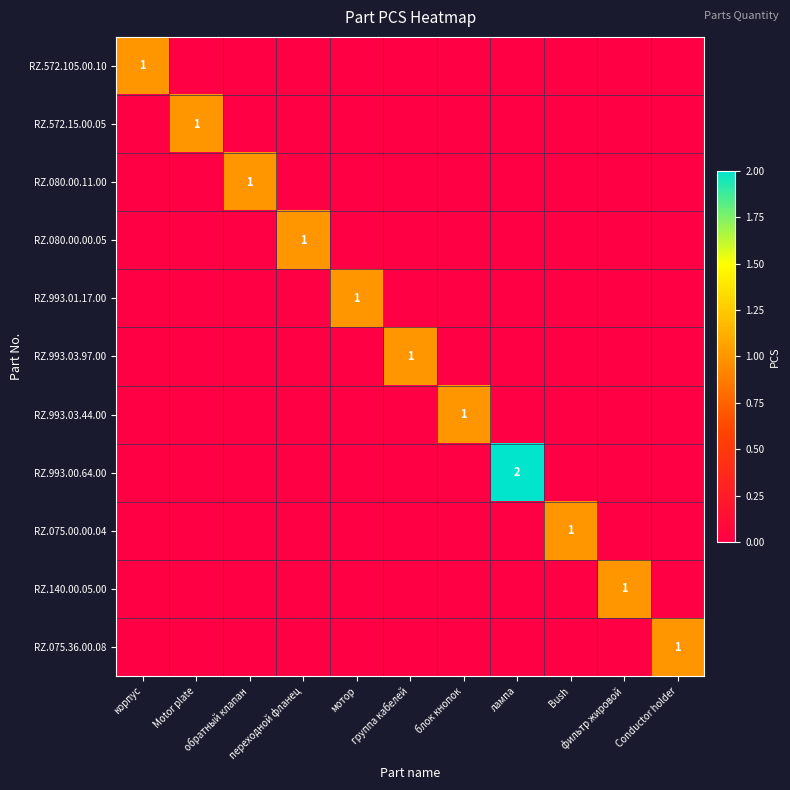

At which label is RZ.075.00.00.04 closest to 0?

корпус